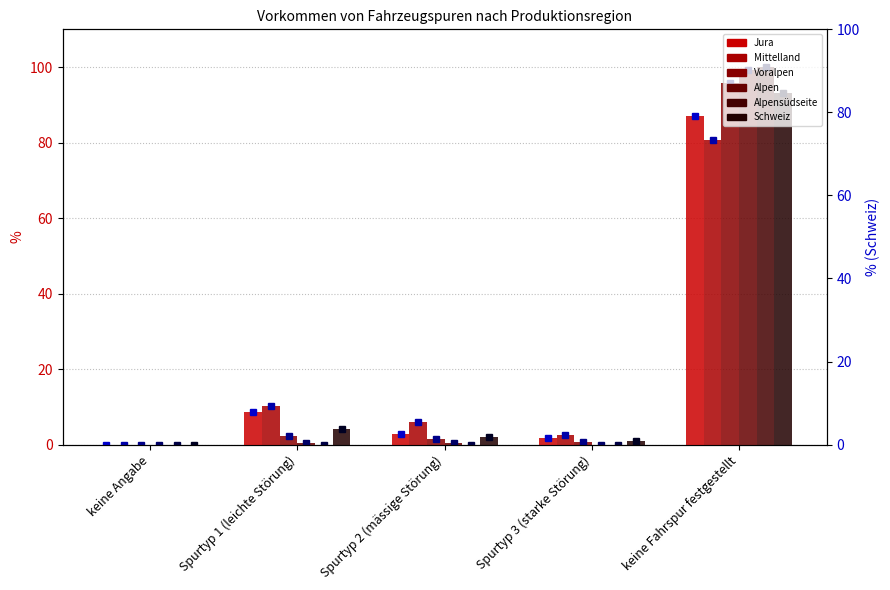

Reading left to right, list all the values displayed in this chart.

Jura: keine Angabe=0.0	Spurtyp 1 (leichte Störung)=8.5	Spurtyp 2 (mässige Störung)=2.8	Spurtyp 3 (starke Störung)=1.7	keine Fahrspur festgestellt=87.0
Mittelland: keine Angabe=0.0	Spurtyp 1 (leichte Störung)=10.3	Spurtyp 2 (mässige Störung)=5.9	Spurtyp 3 (starke Störung)=2.5	keine Fahrspur festgestellt=80.6
Voralpen: keine Angabe=0.0	Spurtyp 1 (leichte Störung)=2.2	Spurtyp 2 (mässige Störung)=1.4	Spurtyp 3 (starke Störung)=0.6	keine Fahrspur festgestellt=95.8
Alpen: keine Angabe=0.0	Spurtyp 1 (leichte Störung)=0.5	Spurtyp 2 (mässige Störung)=0.3	Spurtyp 3 (starke Störung)=0.0	keine Fahrspur festgestellt=99.2
Alpensüdseite: keine Angabe=0.0	Spurtyp 1 (leichte Störung)=0.0	Spurtyp 2 (mässige Störung)=0.0	Spurtyp 3 (starke Störung)=0.0	keine Fahrspur festgestellt=100.0
Schweiz: keine Angabe=0.0	Spurtyp 1 (leichte Störung)=4.0	Spurtyp 2 (mässige Störung)=1.9	Spurtyp 3 (starke Störung)=0.9	keine Fahrspur festgestellt=93.2